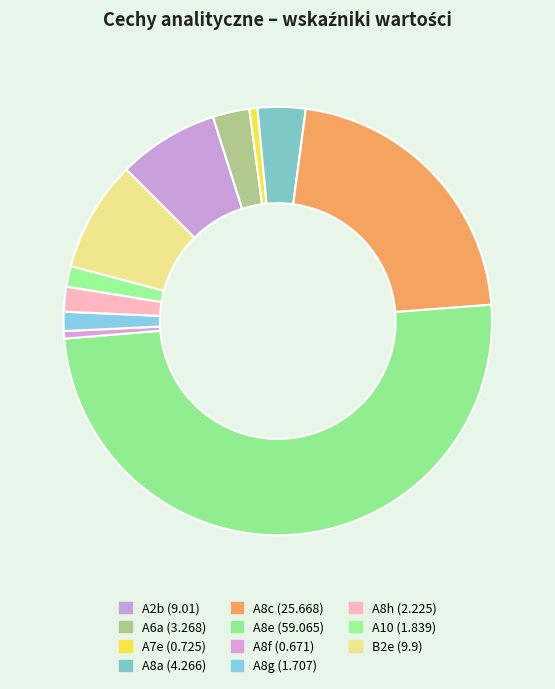

How many segments does this pie chart have?

11